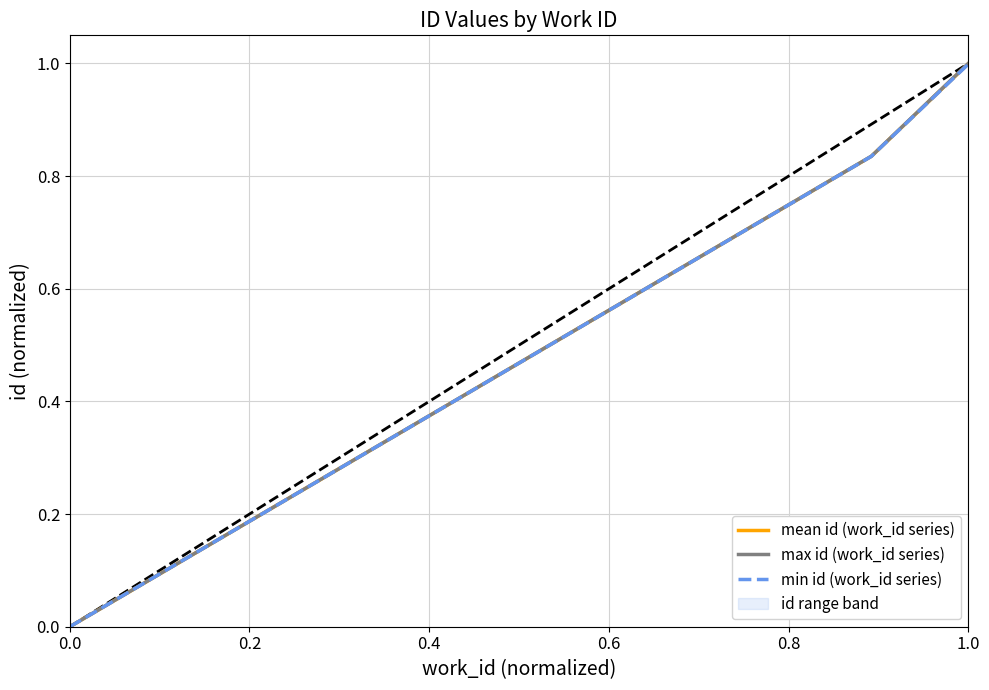

True or false: mean id (work_id series) has a value of 1.7 at 1.0.

False